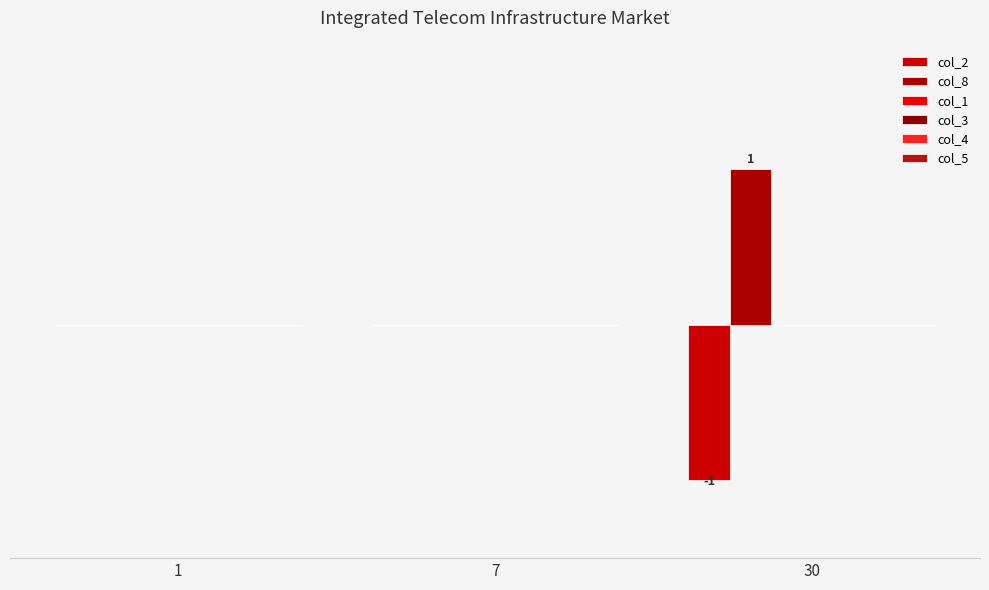

Rank the series by their maximum value, from highest to lowest.

col_8, col_2, col_1, col_3, col_4, col_5